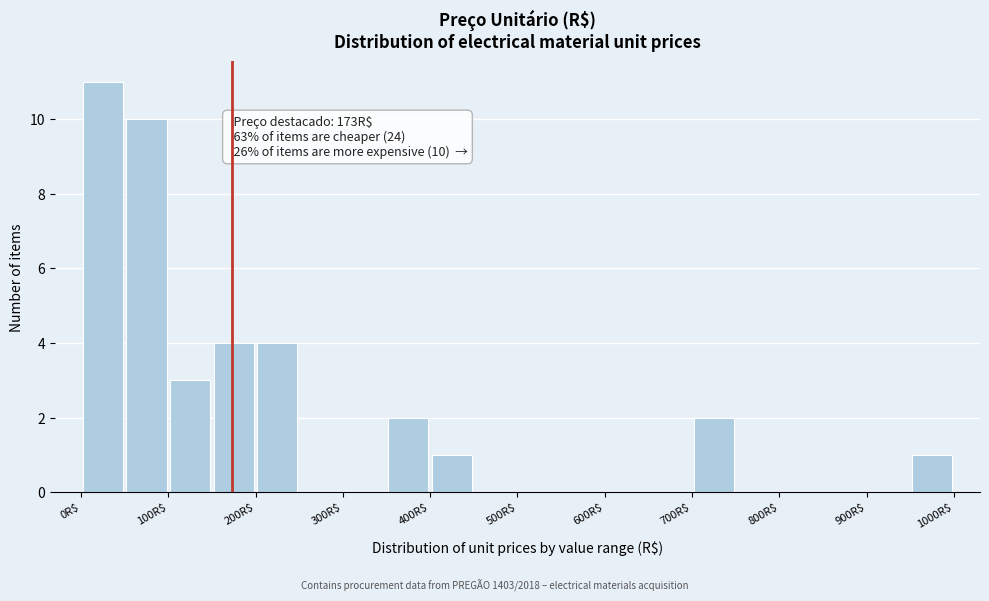

Which range on the x-axis has the tallest bar?

0 to 50